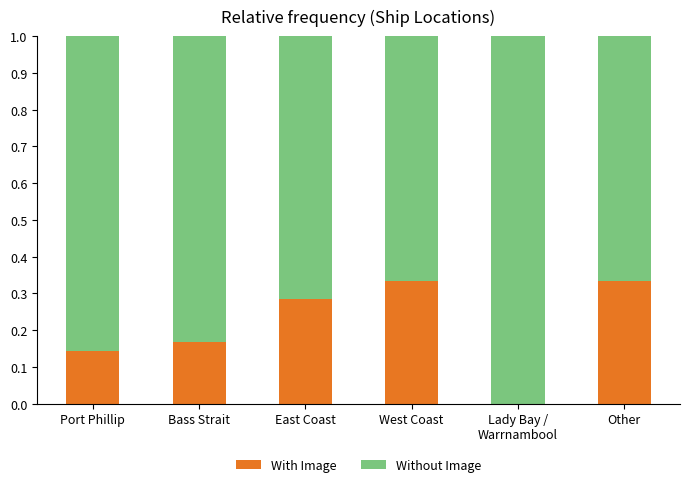

What is the sum of all With Image values?

1.3